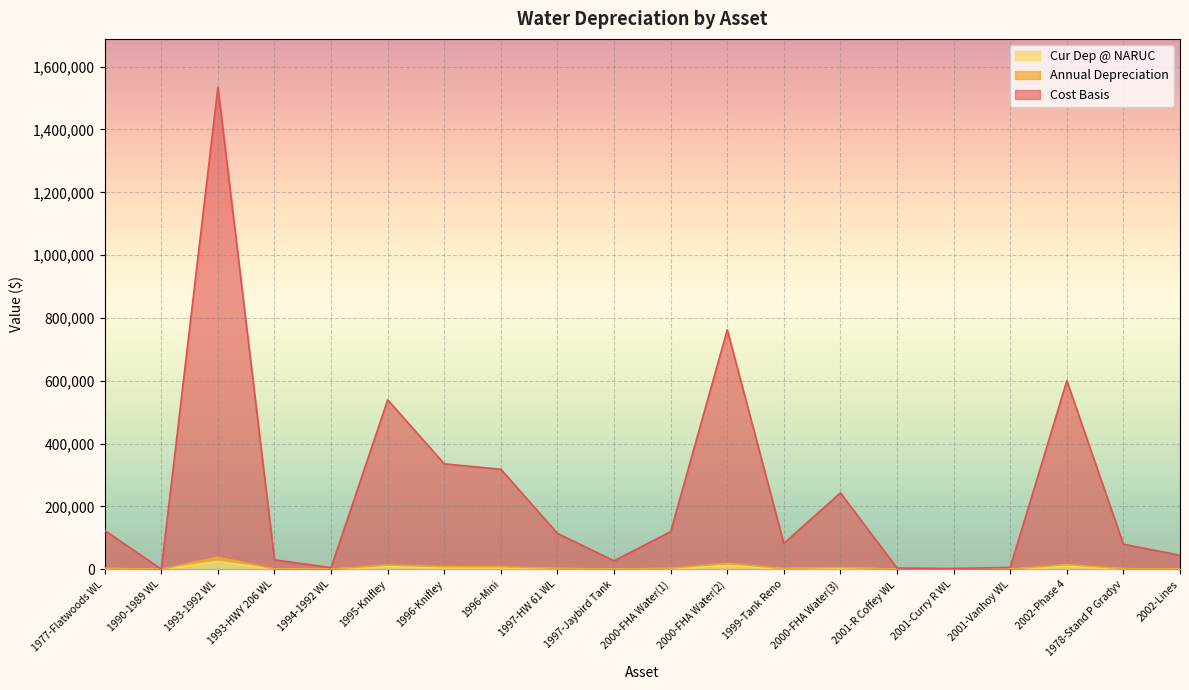

Which category has the lowest value in the Cur Dep @ NARUC series?

1990-1989 WL